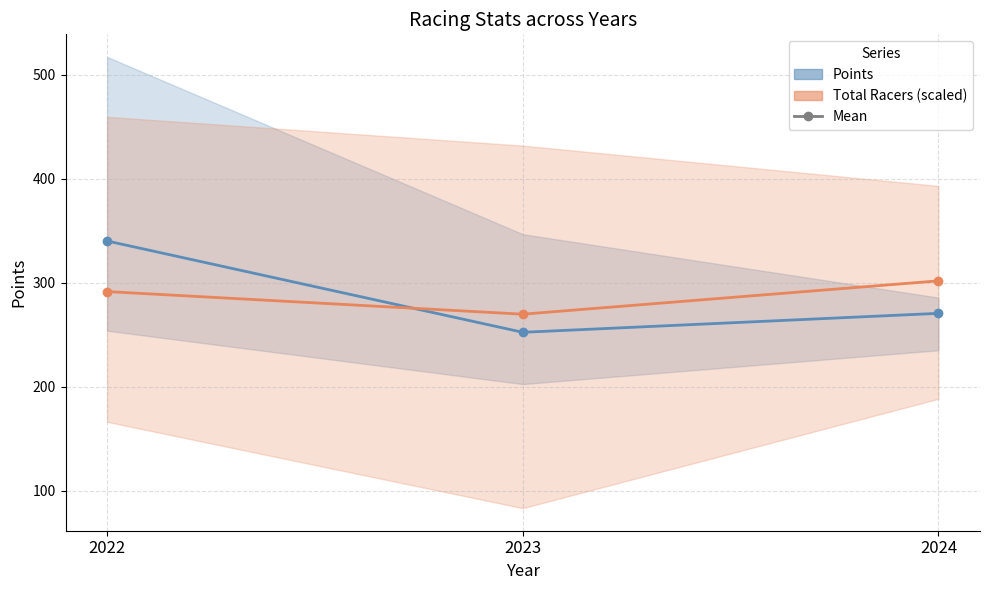

What is the difference between the maximum and minimum values in the TotalRacers_mean series?

32.1